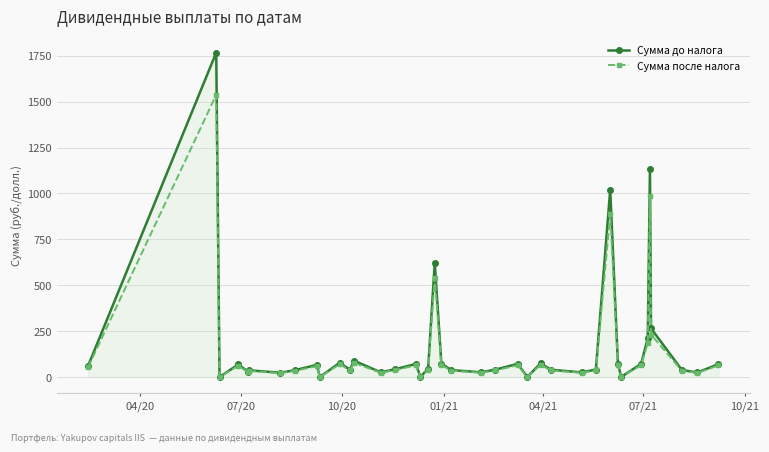

How many distinct data groups are displayed?

2